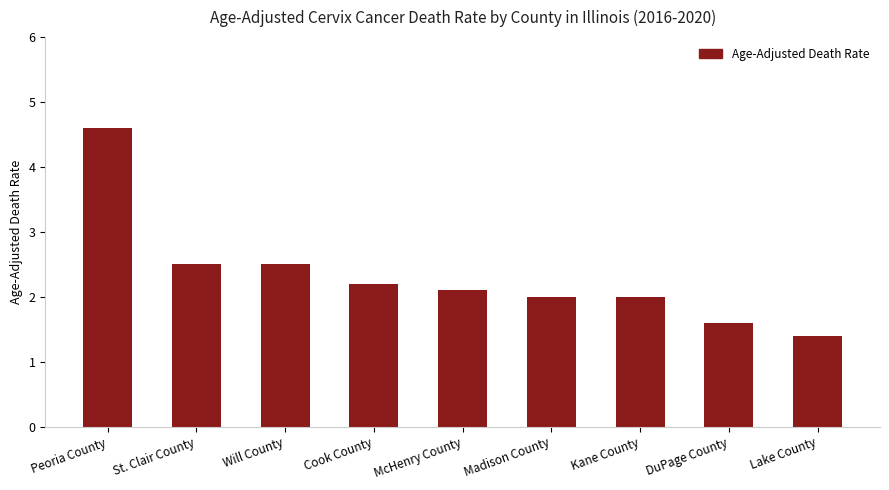

What is the sum of the values at Kane County and Cook County?

4.2